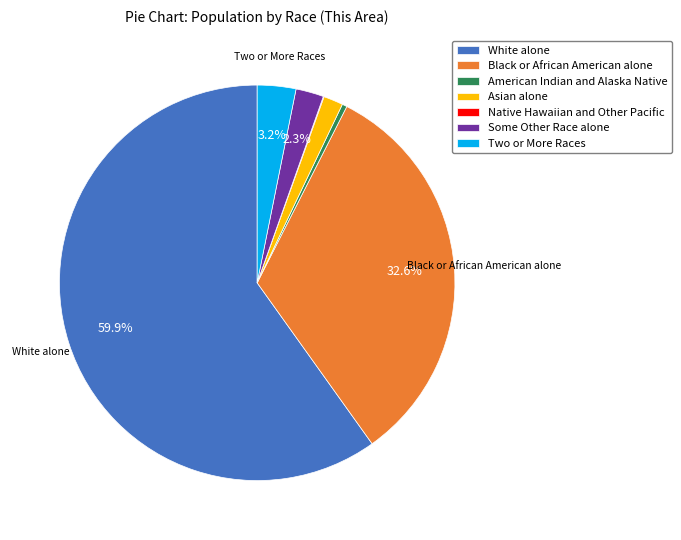

Is Black or African American alone the majority of the pie?

No